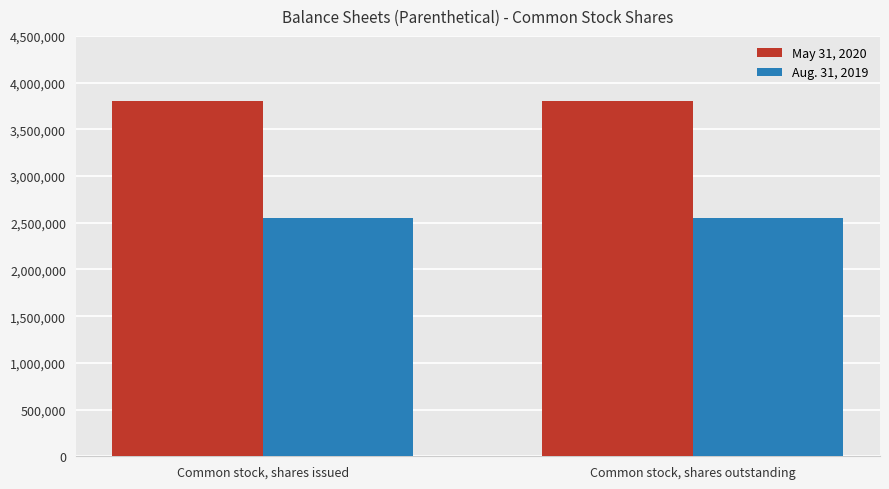

What is the sum of all Aug. 31, 2019 values?

5103802